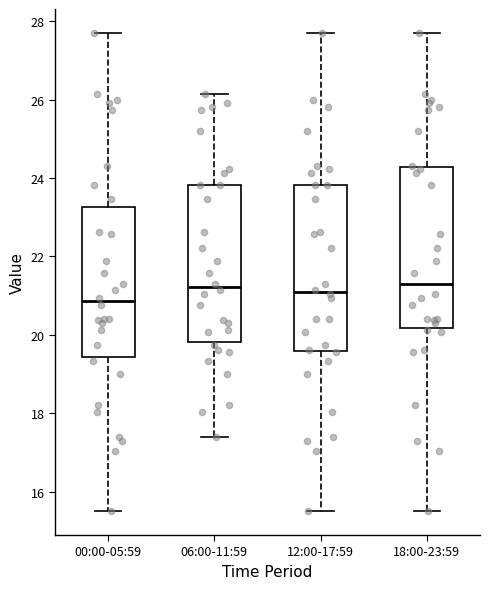

Reading left to right, read every box against the y-axis: the position of its median line, the range the box covers, and the ends of its whiskers. The values are not printed on the chart, so give them approximately, as read against the axis.

00:00-05:59: median 20.8, box 19.4 to 23.2, whiskers 15.6 to 27.8
06:00-11:59: median 21.2, box 19.8 to 23.8, whiskers 17.4 to 26.2
12:00-17:59: median 21.0, box 19.6 to 23.8, whiskers 15.6 to 27.8
18:00-23:59: median 21.4, box 20.2 to 24.2, whiskers 15.6 to 27.8